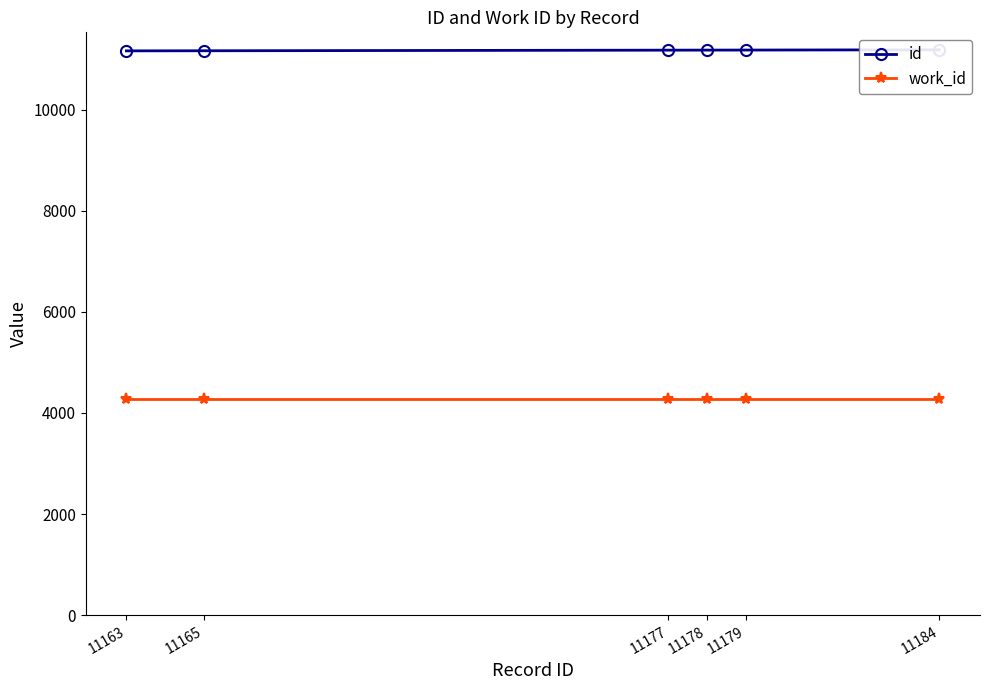

Which series has the largest total across all categories?

id